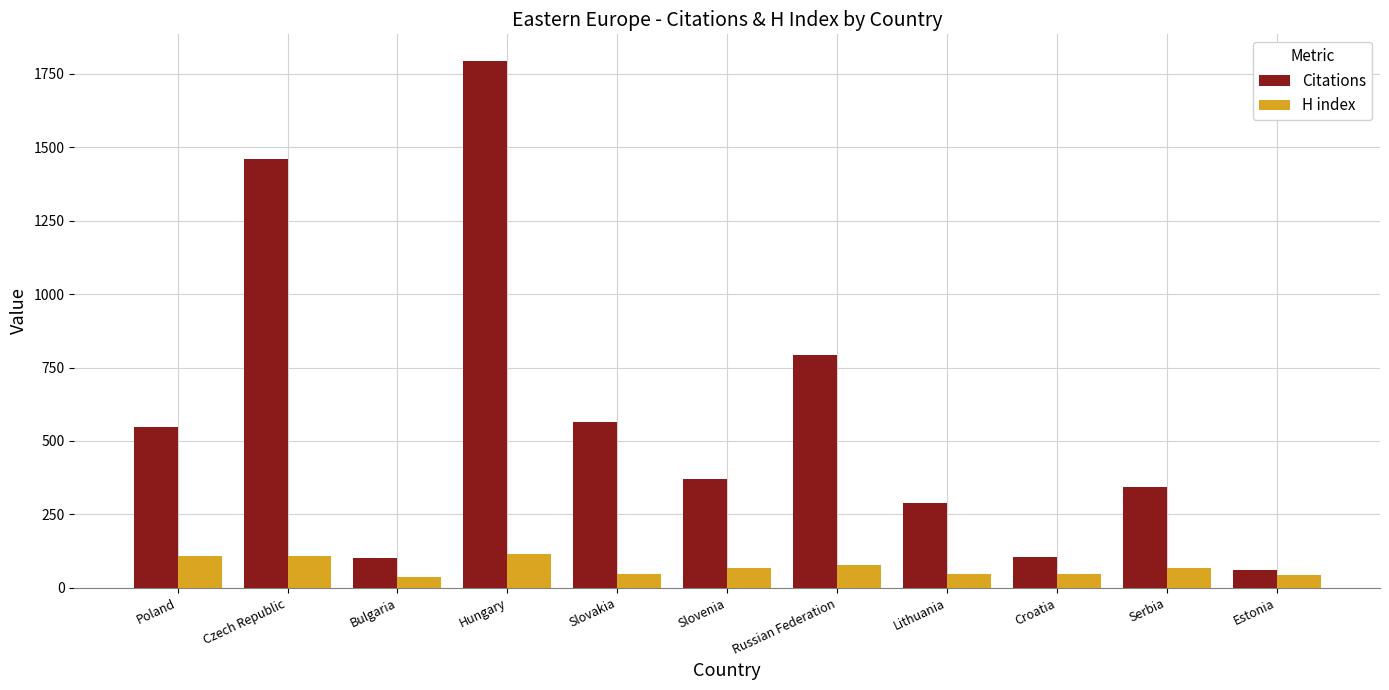

Rank the series at Slovakia from highest to lowest value.

Citations, H index